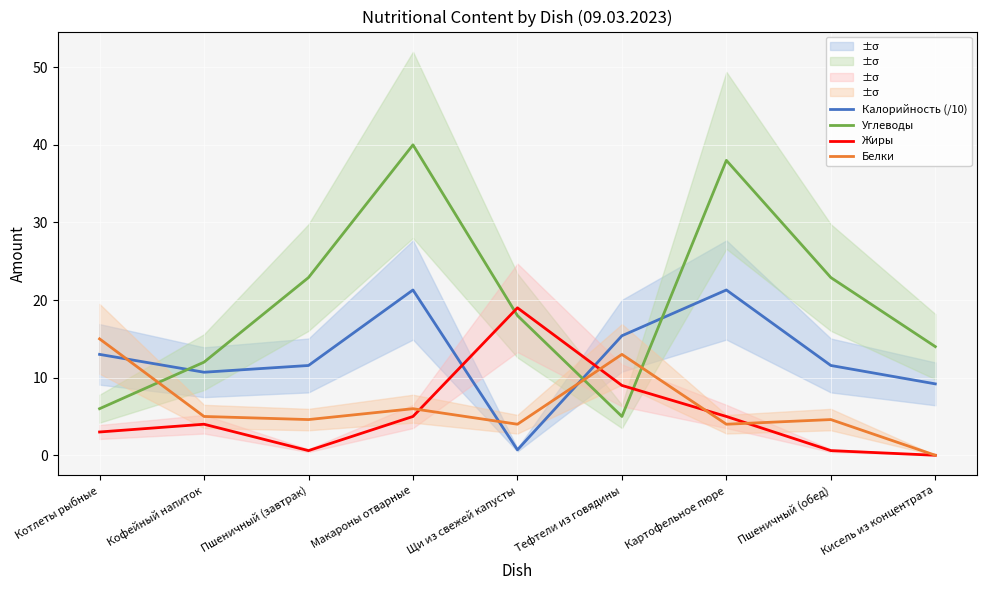

True or false: Калорийность (/10) and Белки intersect in this chart.

True